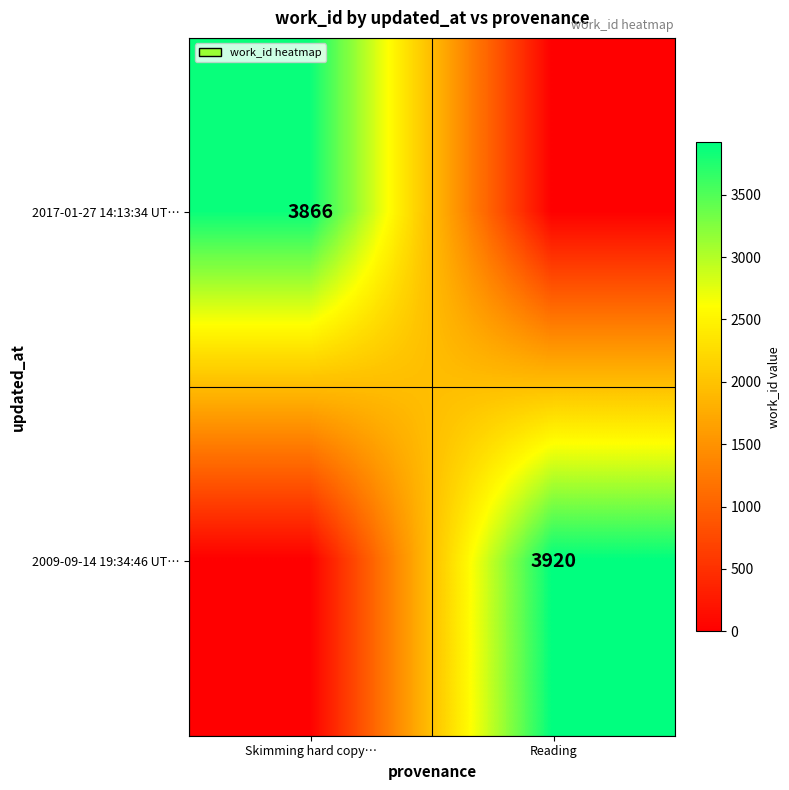

At how many categories does at least one series exceed 2218?

2